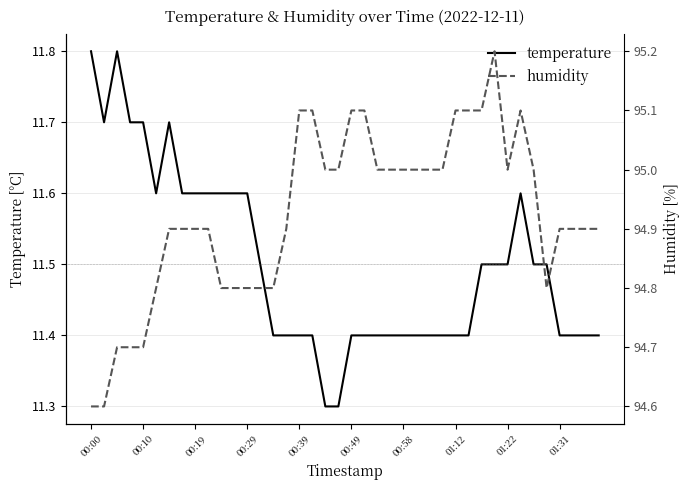

How many humidity values are between 94 and 95?

31